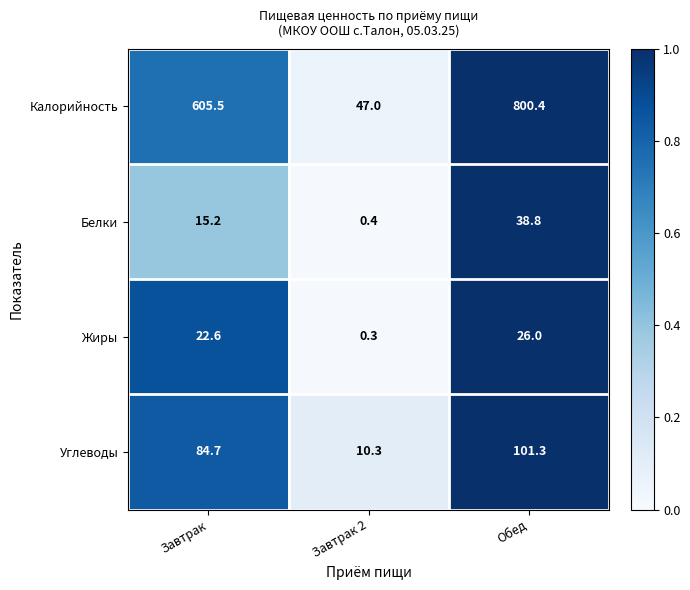

Rank the categories by Жиры value from lowest to highest.

Завтрак 2, Завтрак, Обед